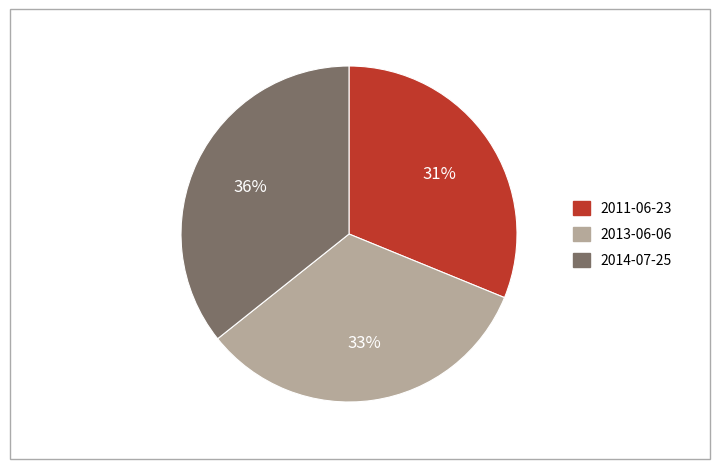

What is the largest slice in the pie chart?

2014-07-25